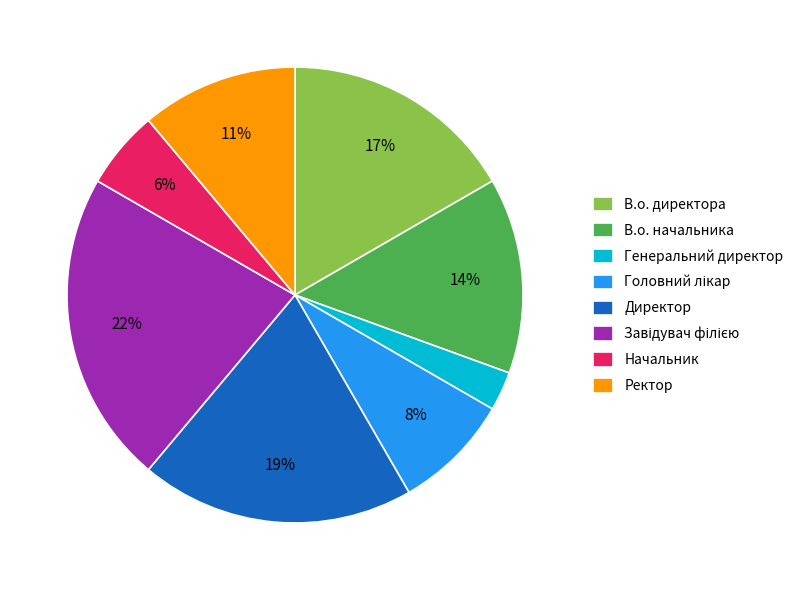

How many slices are in this pie chart?

8